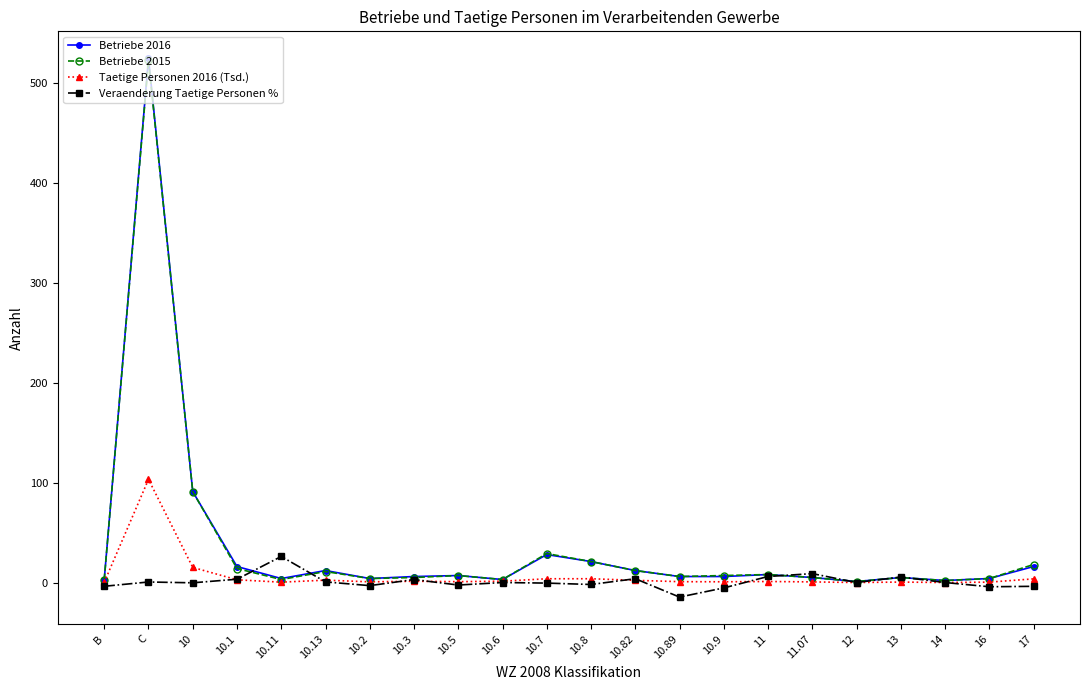

Which series has the widest spread of values?

Betriebe 2016